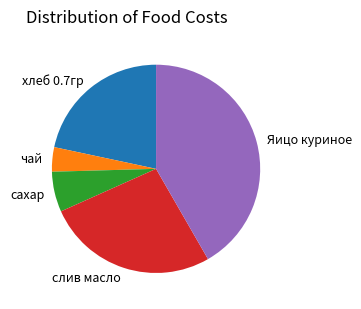

Which slice is the largest?

Яицо куриное